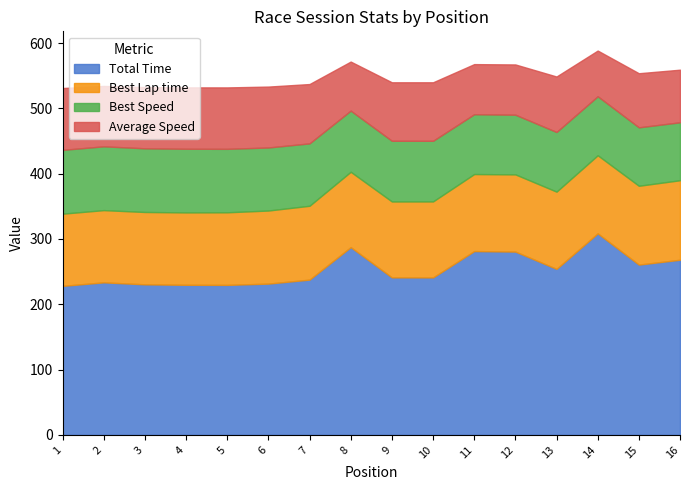

True or false: Average Speed and Best Lap time cross at least once.

False